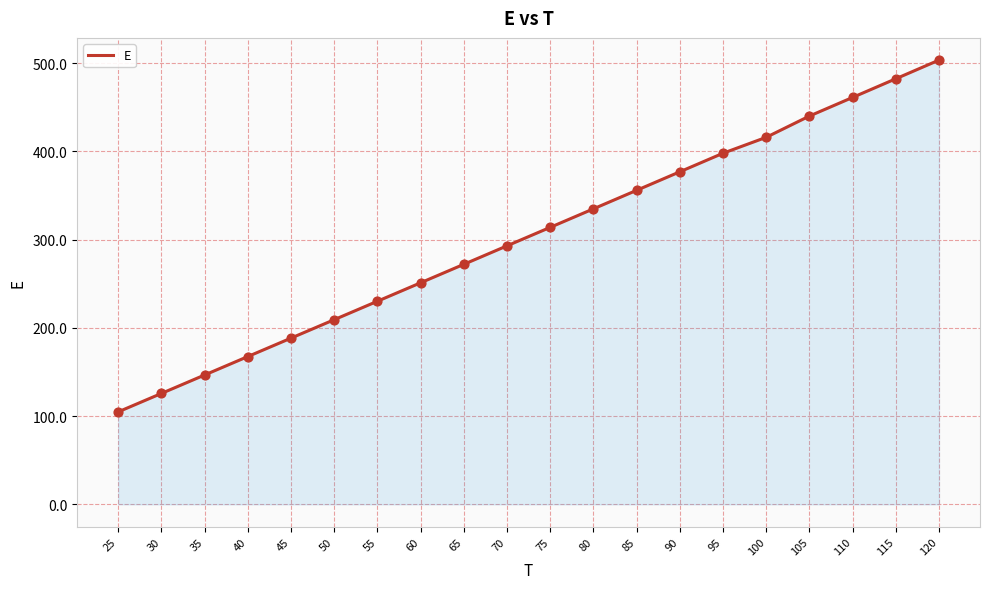

What is the ratio of the value at 35 to the value at 100?

0.4